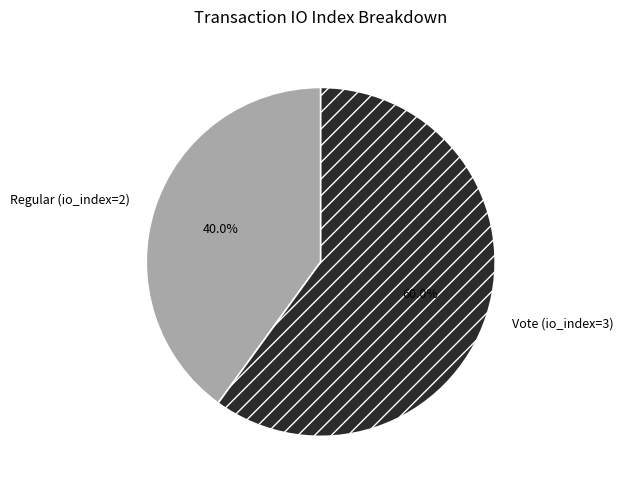

Which slice is the largest?

Vote (io_index=3)